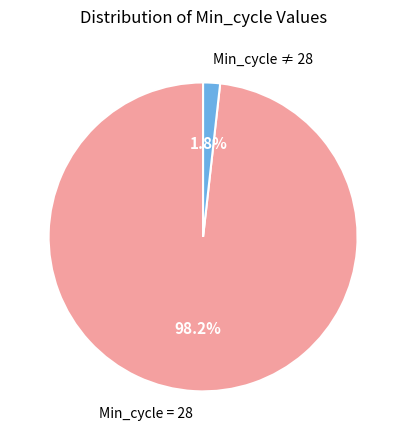

Is Min_cycle = 28 the majority of the pie?

Yes